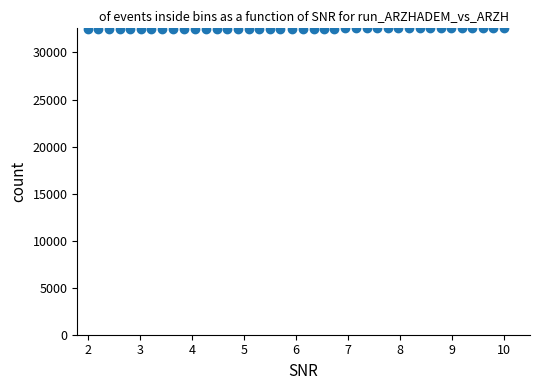

What is the range of Y values (max minus min)?

39